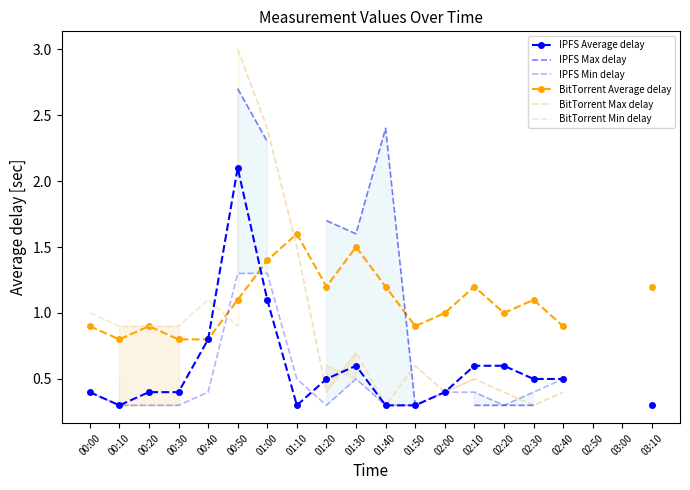

How many times do BitTorrent Max delay and IPFS Average delay cross each other?

2